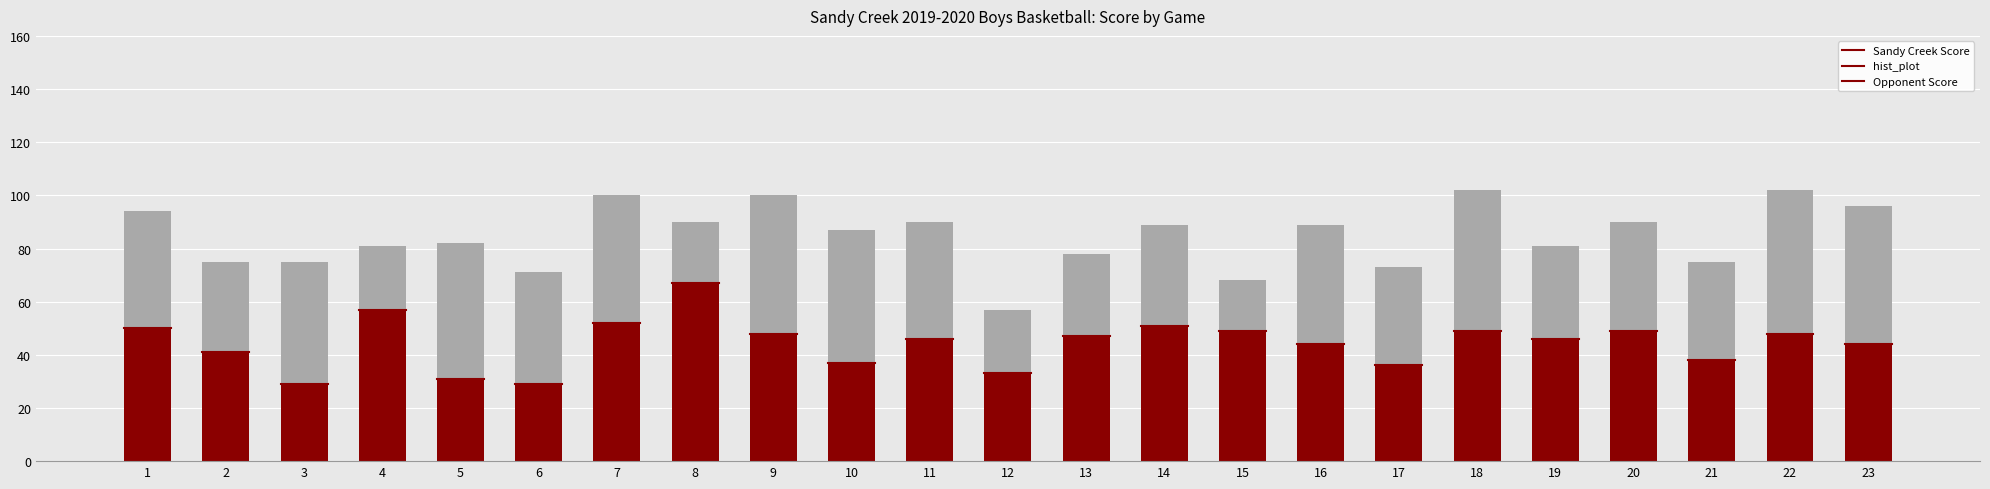

The value of Sandy Creek Score at 8 is 67. True or false?

True